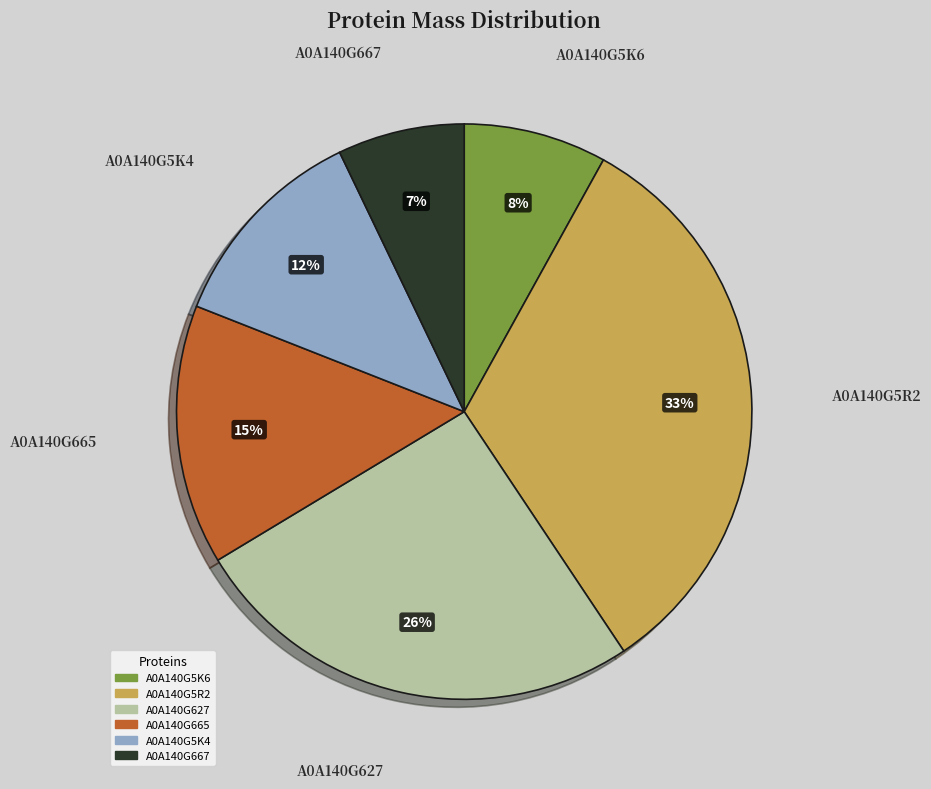

How many slices are in this pie chart?

6